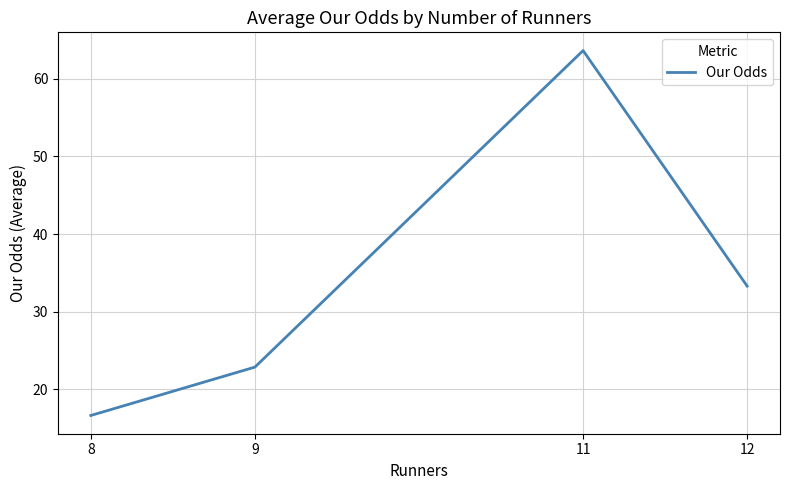

What is the difference between the second highest and second lowest values?

10.4